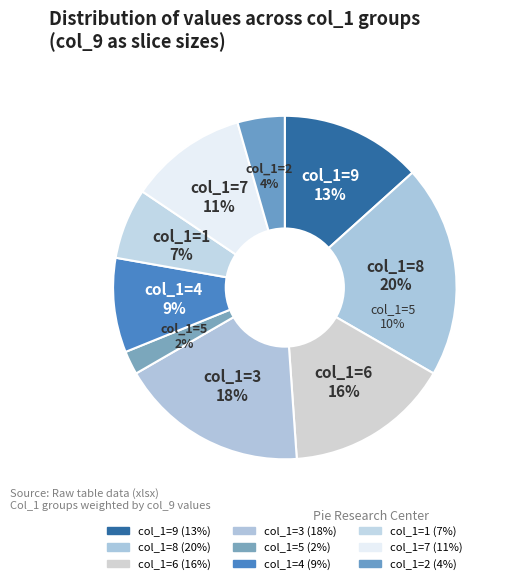

Is 9 the majority of the pie?

No